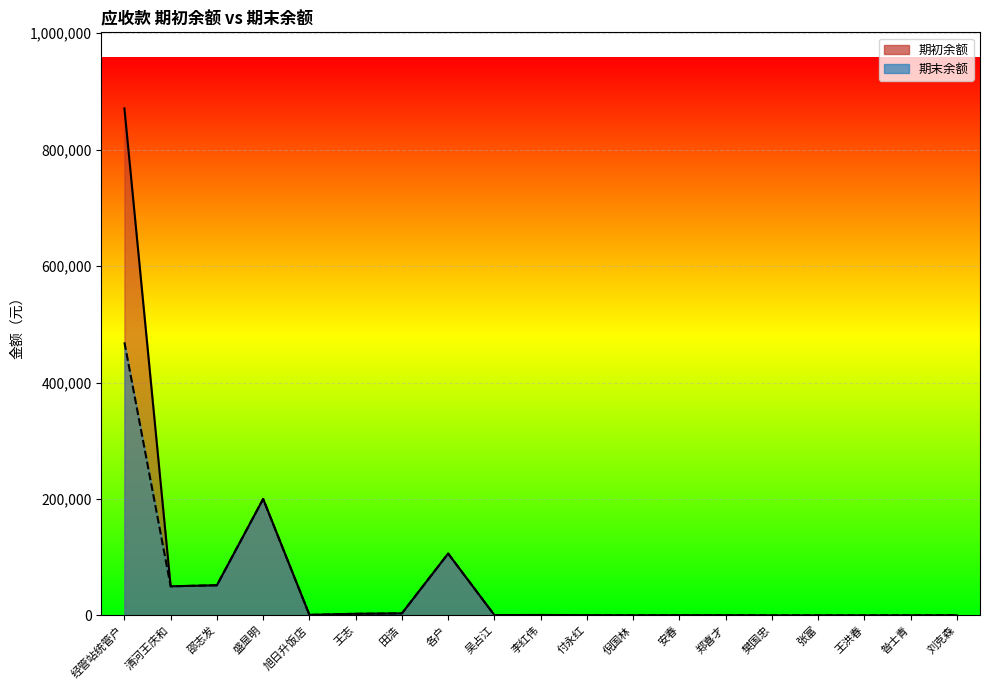

Which has a higher value, 倪国林 or 刘克森?

刘克森